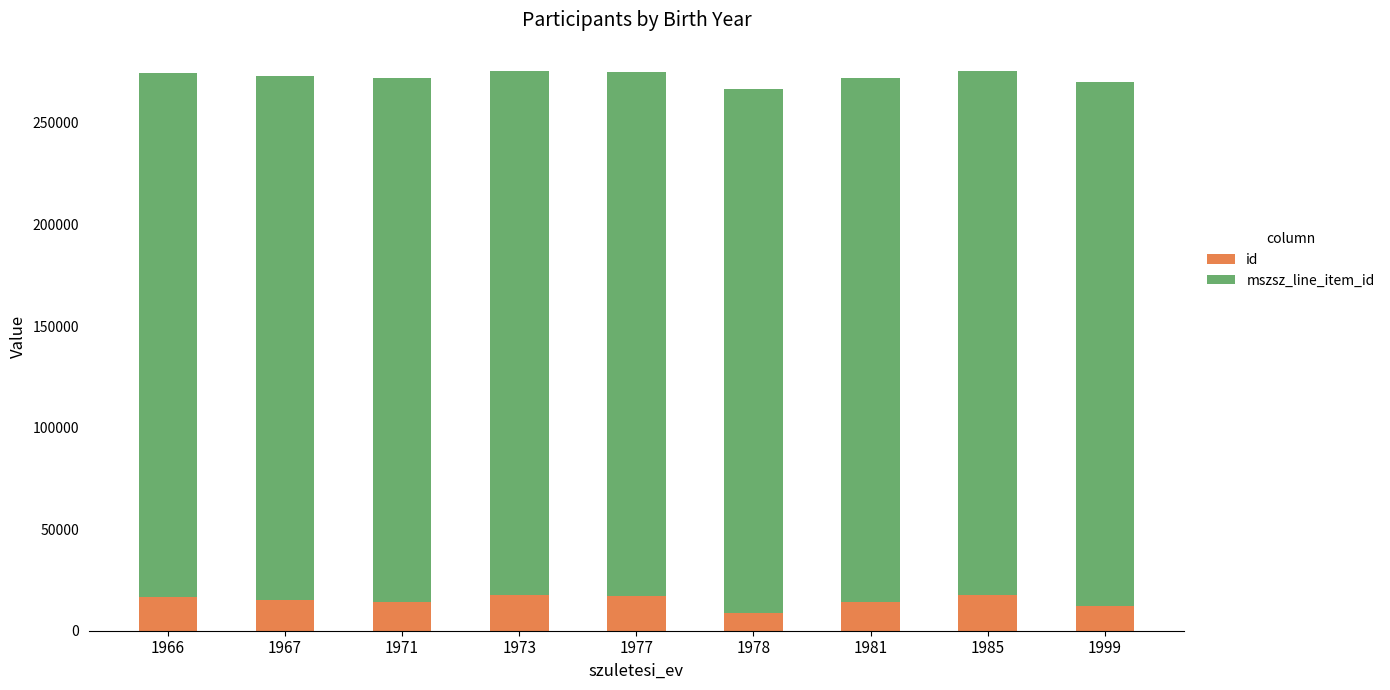

What is the difference between the maximum and minimum values in the id series?

9262